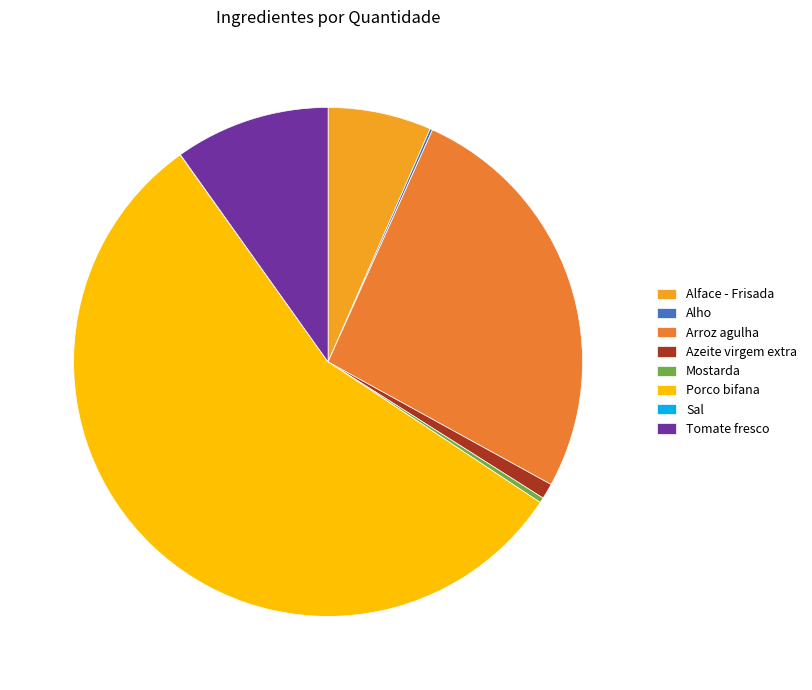

Which slice is the largest?

Porco bifana